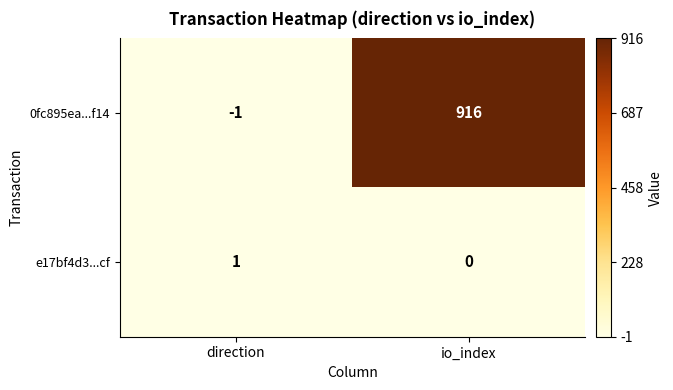

List the series in order of their peak value, lowest first.

e17bf4d3...cf, 0fc895ea...f14